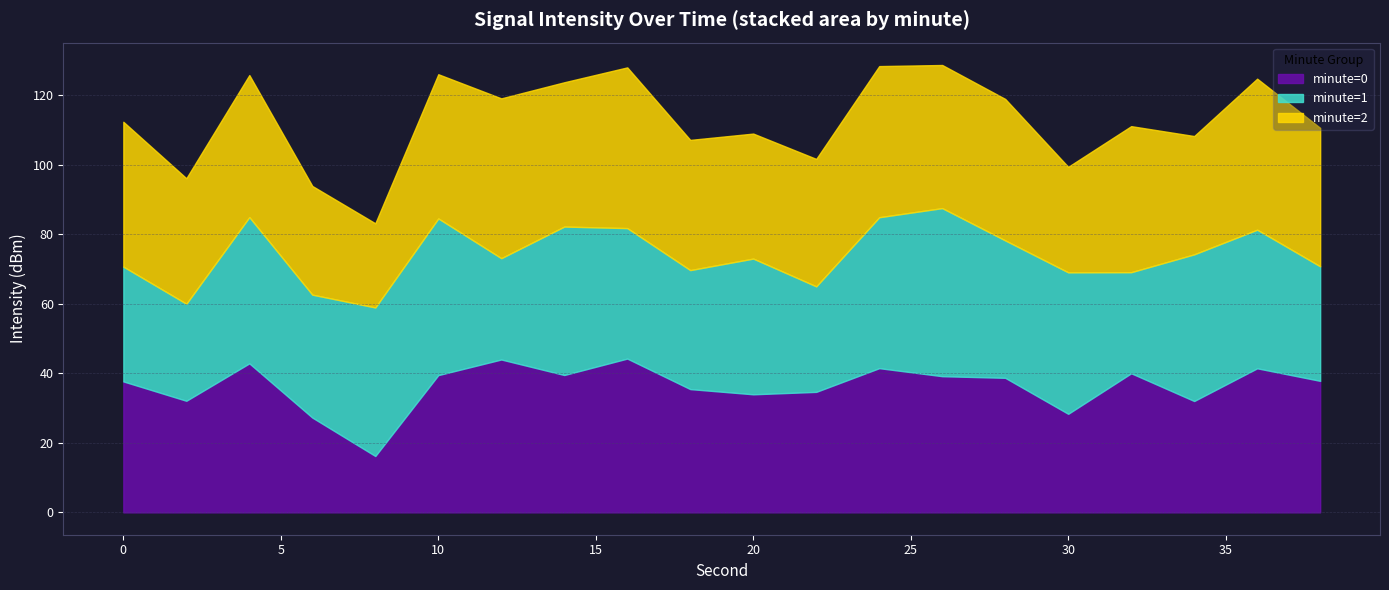

How many distinct data groups are displayed?

3